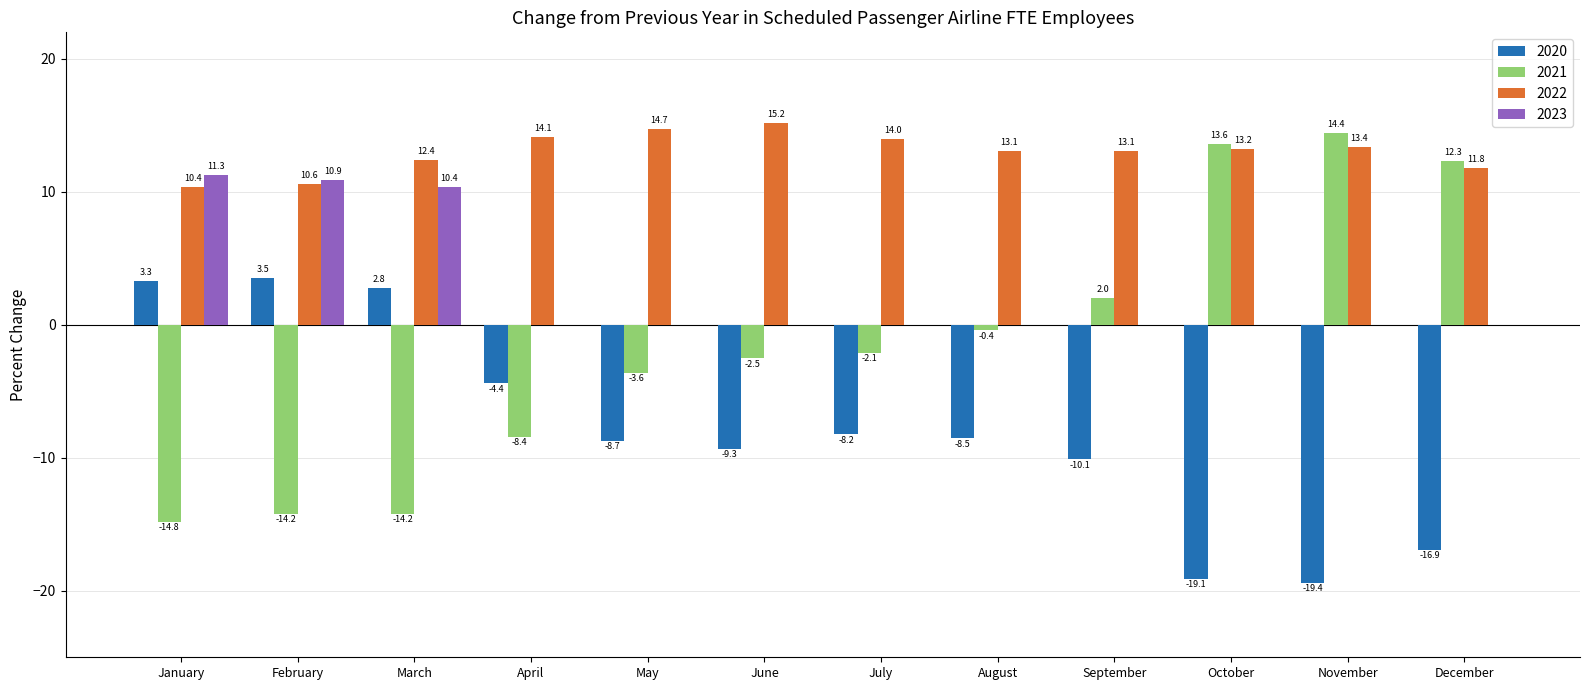

How many data points does each series have?

12